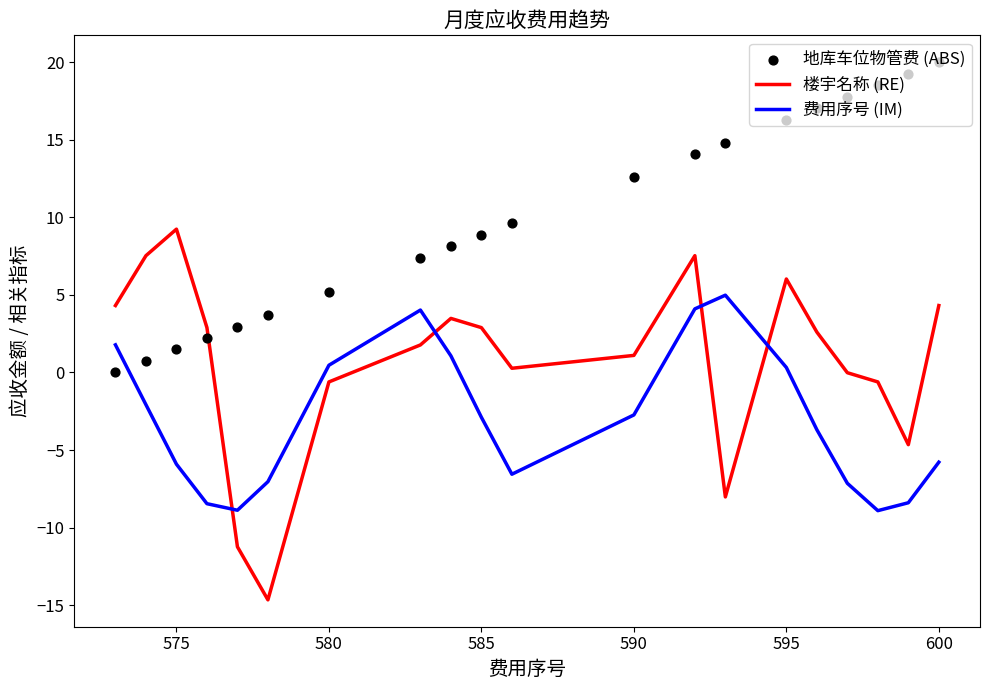

What is the minimum value for 楼宇名称 (RE)?

-14.7